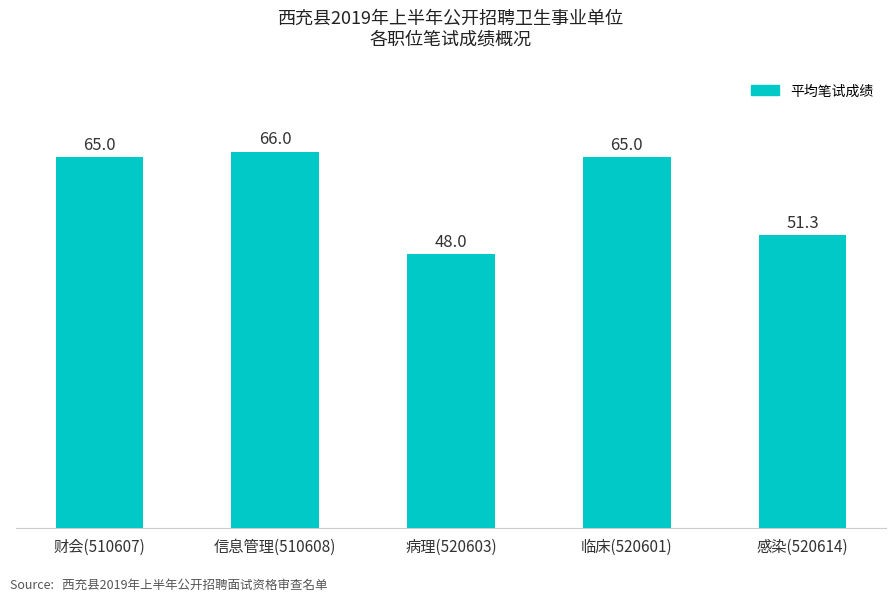

What is the label of the 4th bar from the left?

临床(520601)